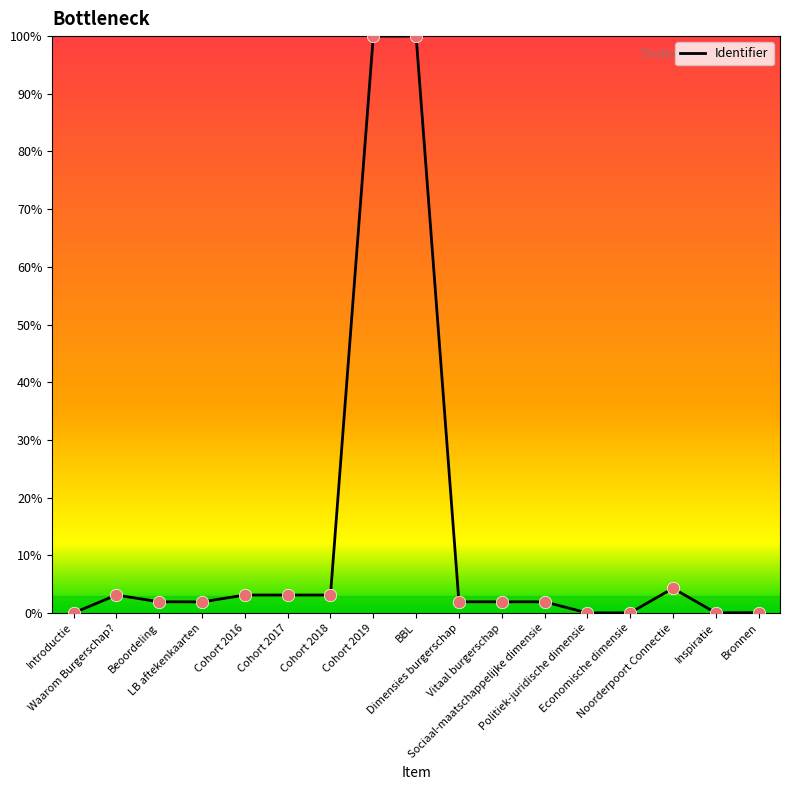

What is the change in value from Sociaal-maatschappelijke dimensie to Noorderpoort Connectie?

+2.3